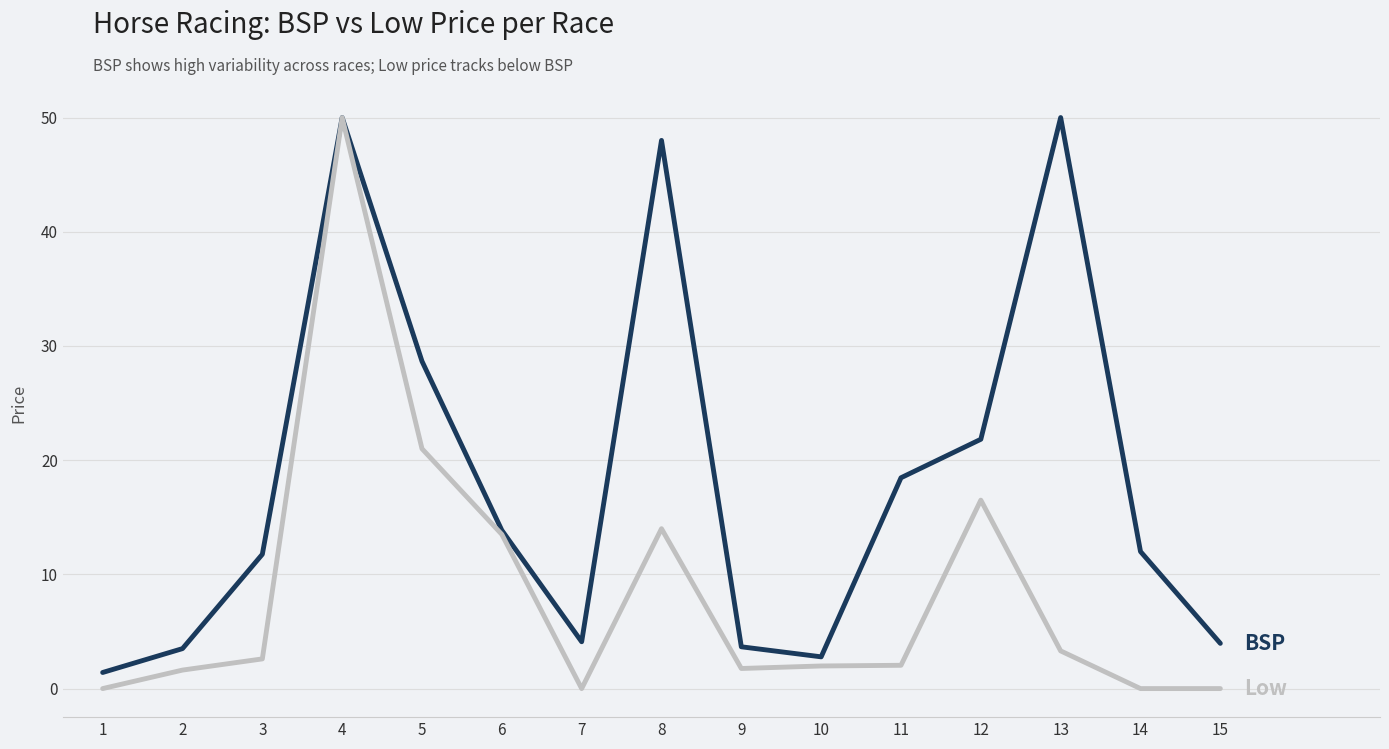

What is the difference between the highest and lowest values at 9?

1.9